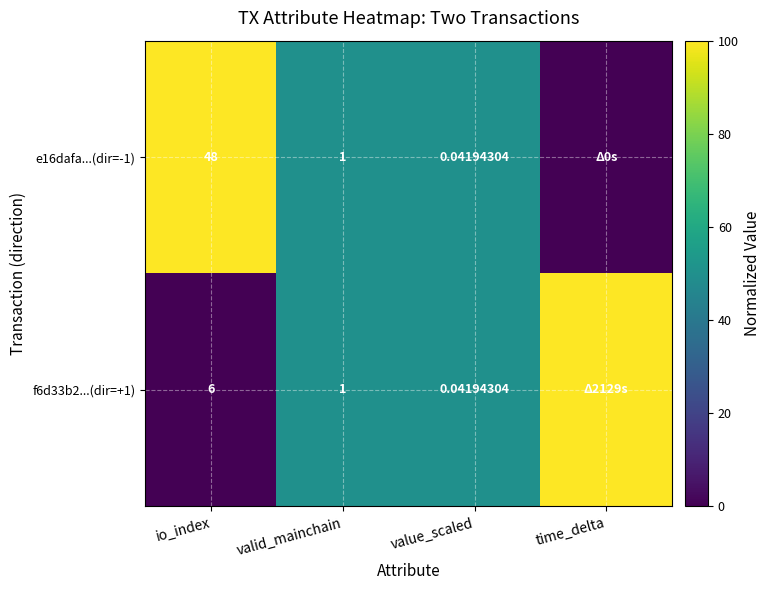

Which has a higher value, time_delta or value_scaled?

value_scaled